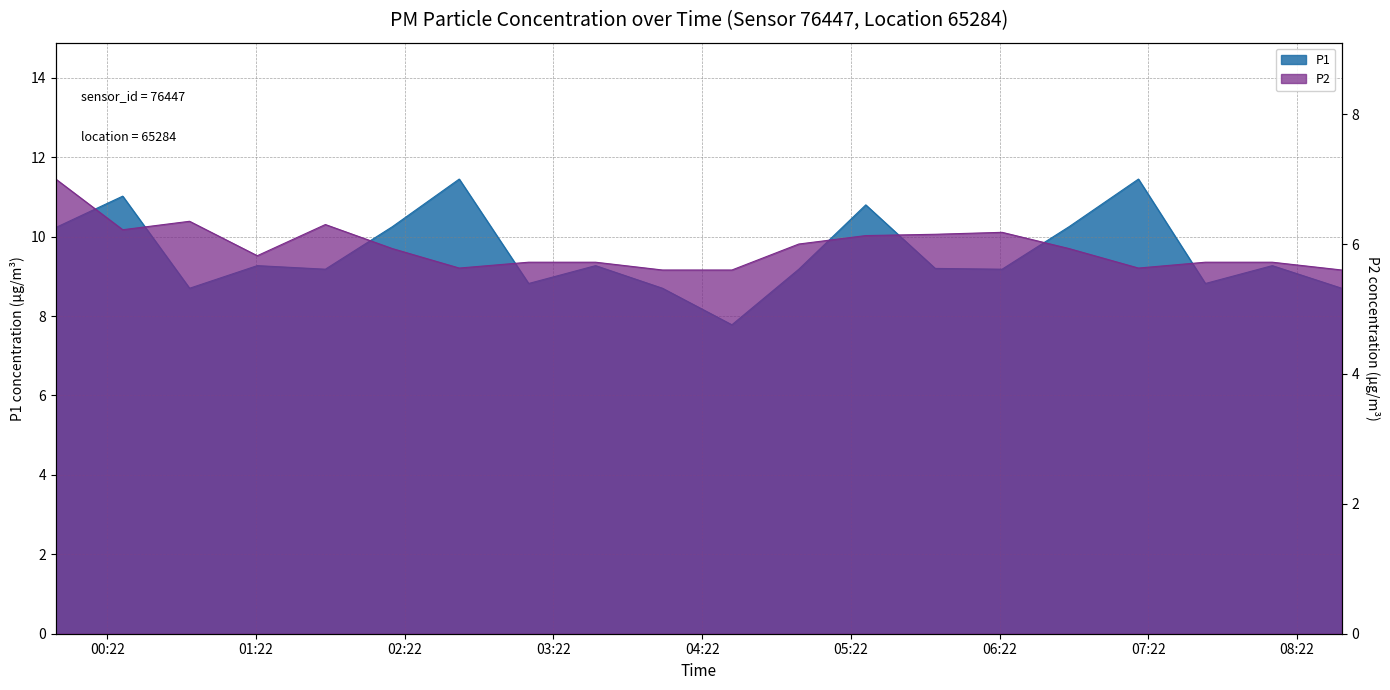

Which category has the lowest value across all series?

04:06